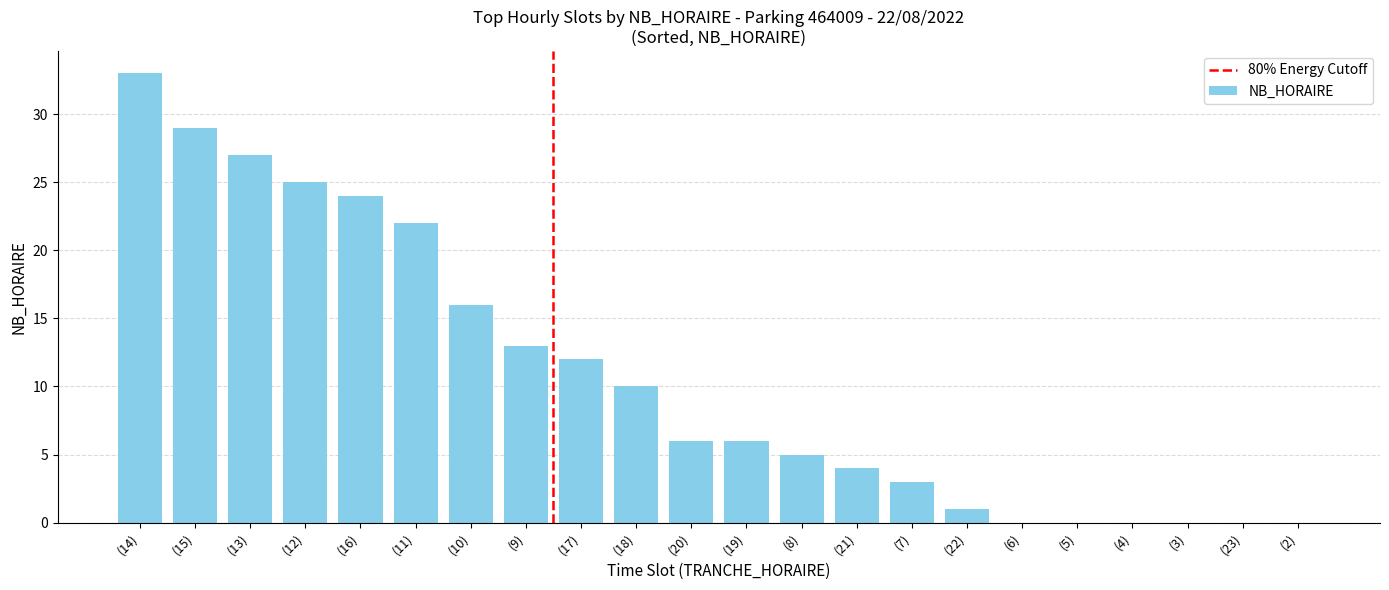

What is the sum of all values?

236